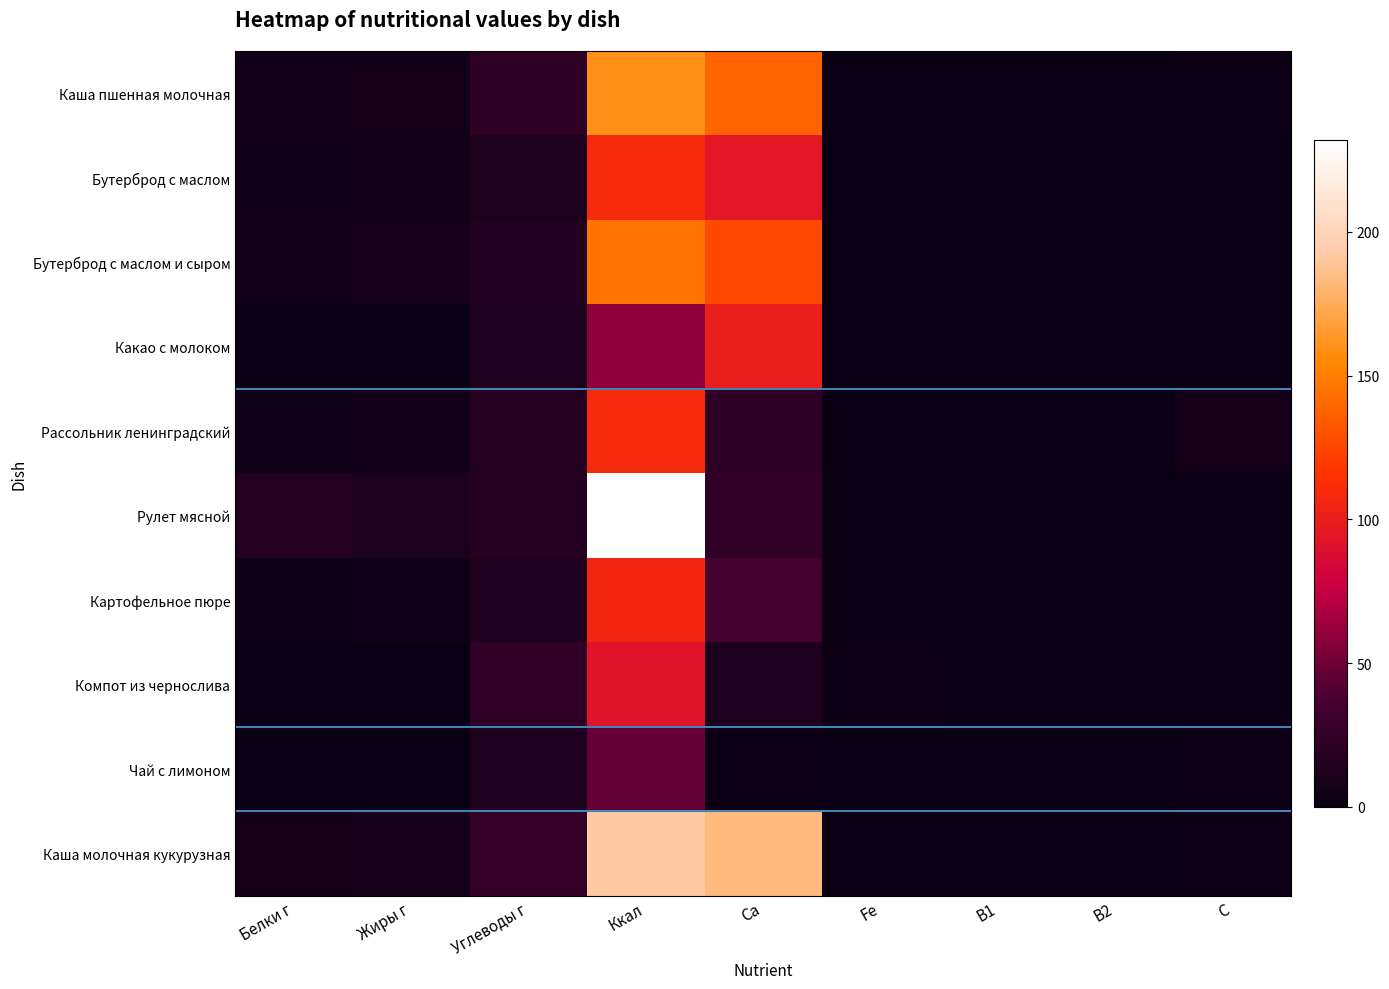

Which series has the largest range (max minus min)?

Рулет мясной